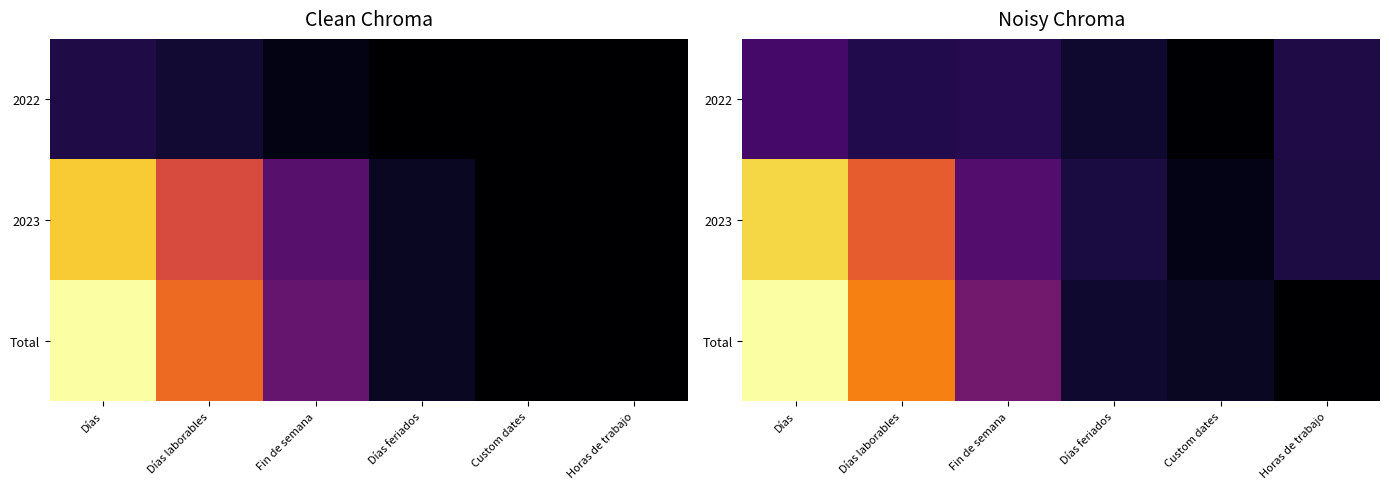

What is the difference between the highest and lowest values at Fin de semana?

26.7